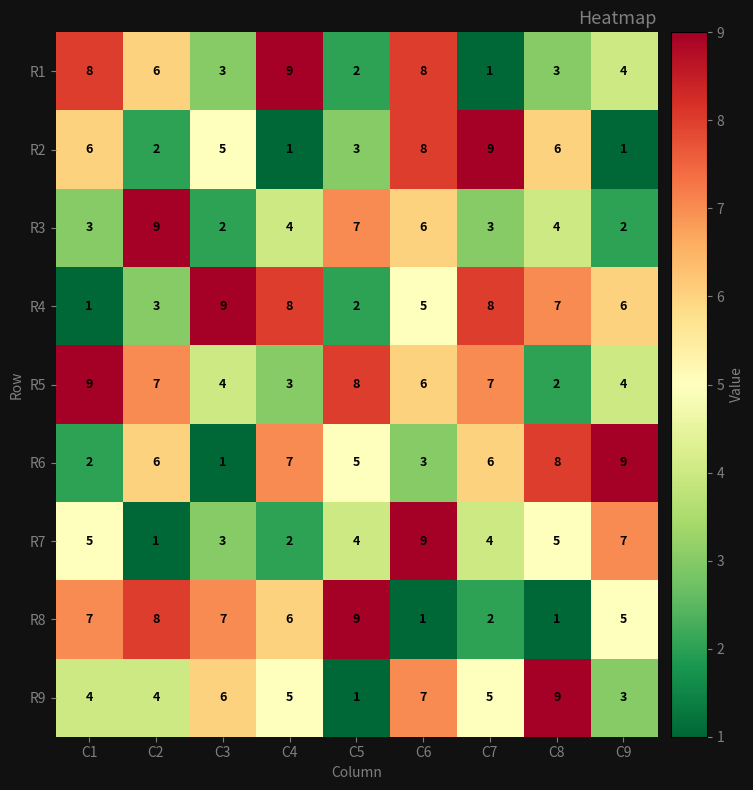

What is the difference between the maximum and minimum values in the R7 series?

8